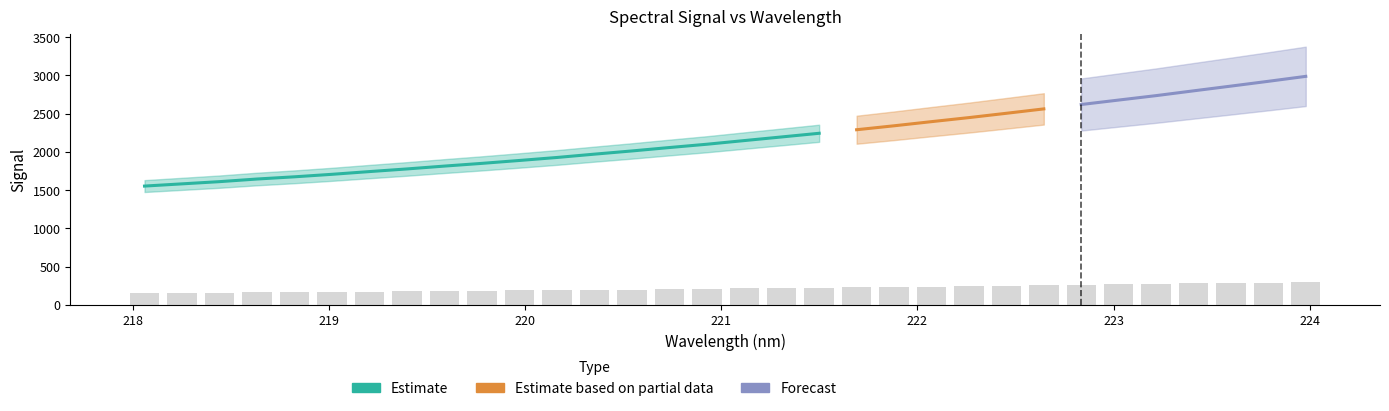

Which label corresponds to the smallest value in the chart?

218